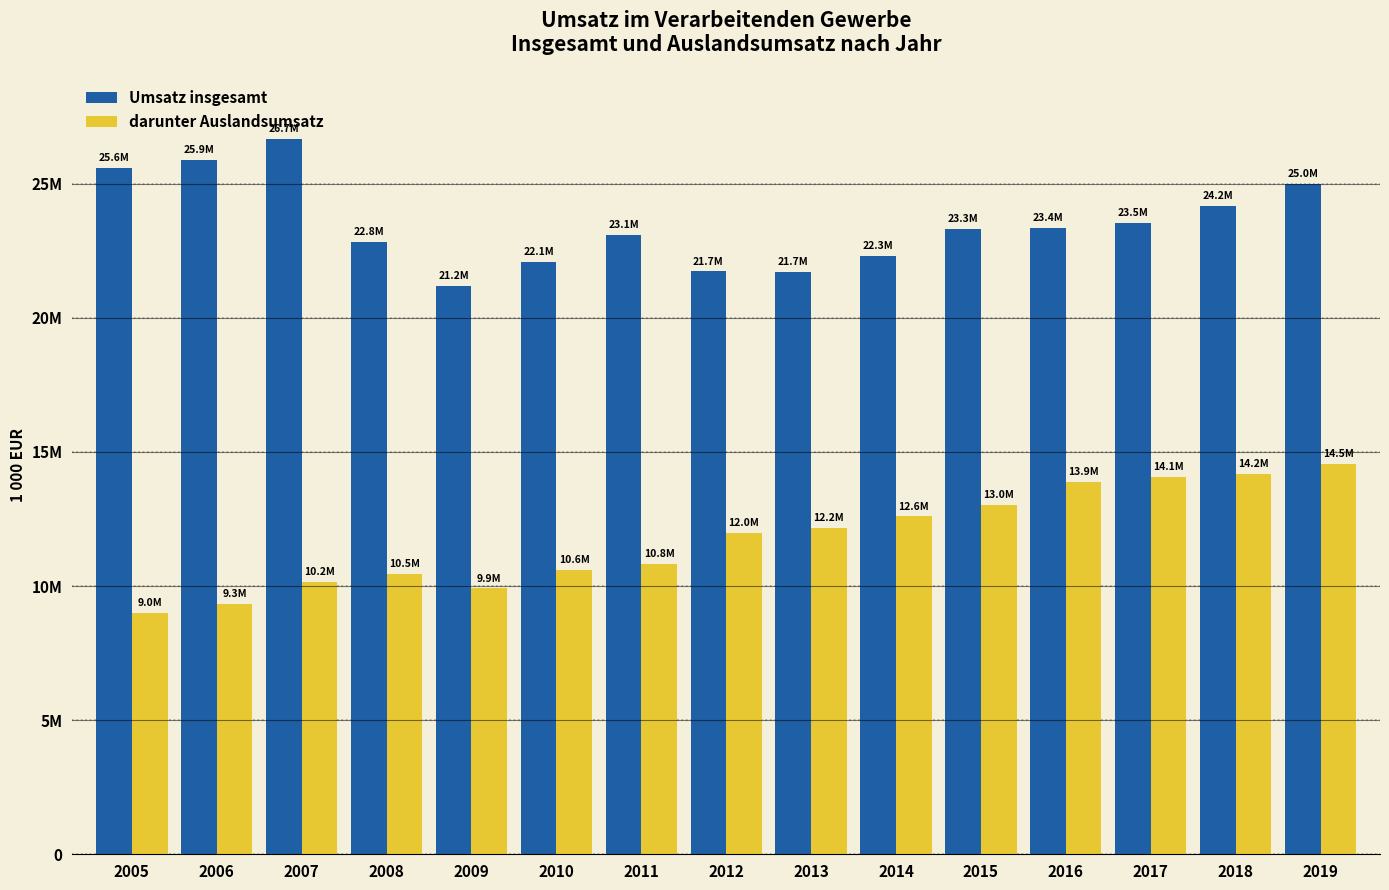

At 2017, list the series in order from largest to smallest.

Umsatz insgesamt, darunter Auslandsumsatz